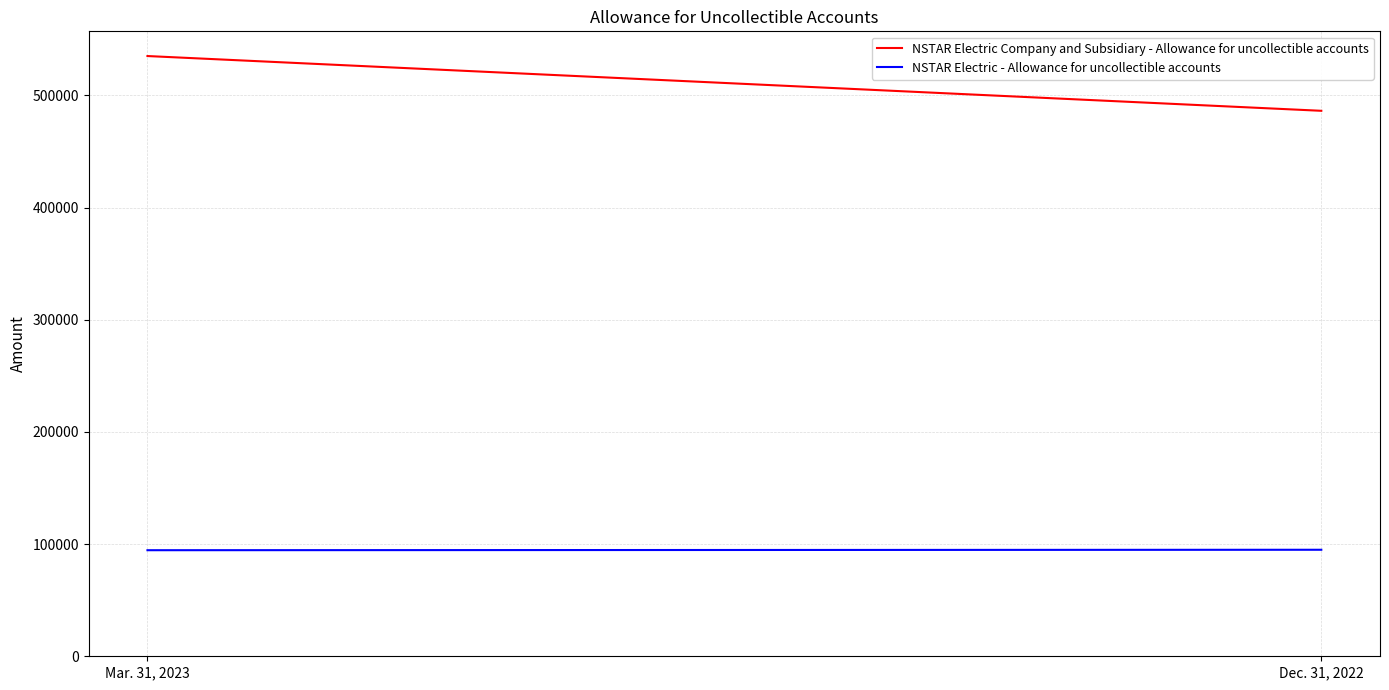

Between Mar. 31, 2023 and Dec. 31, 2022, which is larger?

Mar. 31, 2023